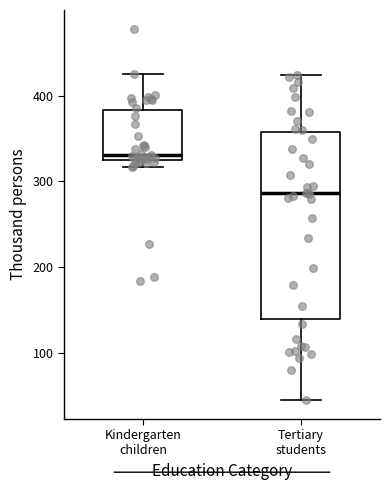

Which box's median line is the lowest?

Tertiary students